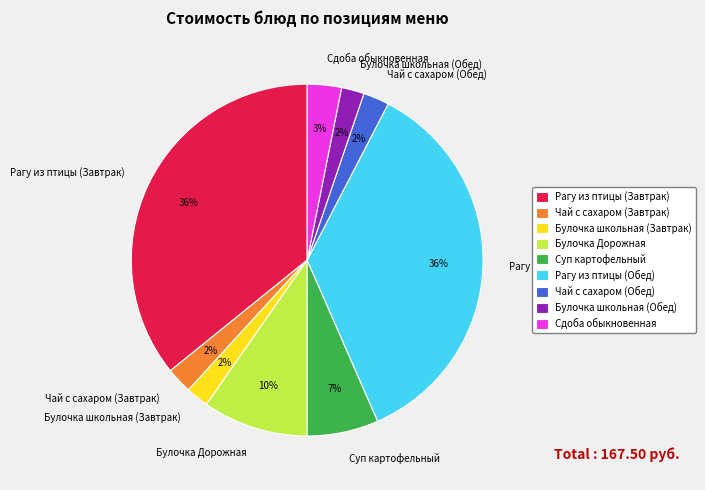

To the nearest percent, what is the average slice percentage?

11%